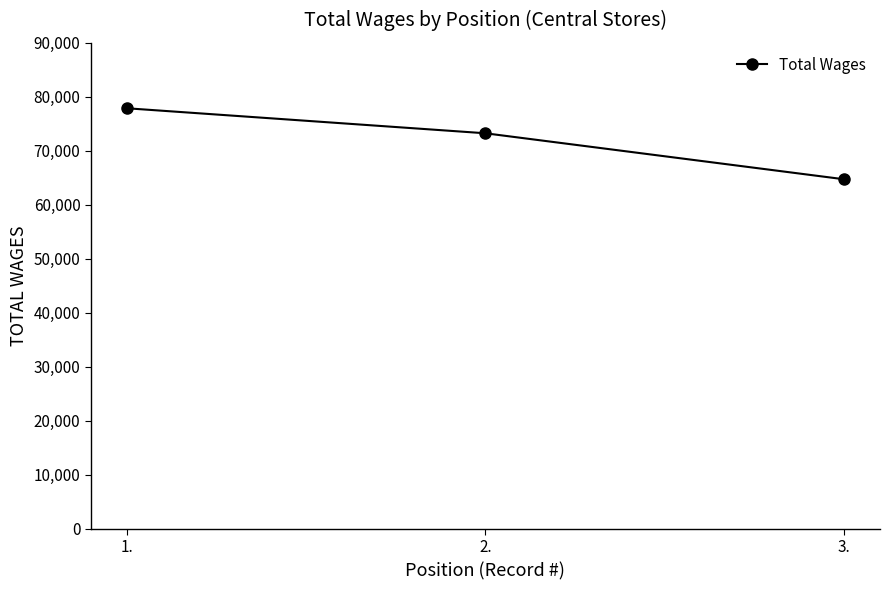

Which has a higher value, 2. or 3.?

2.